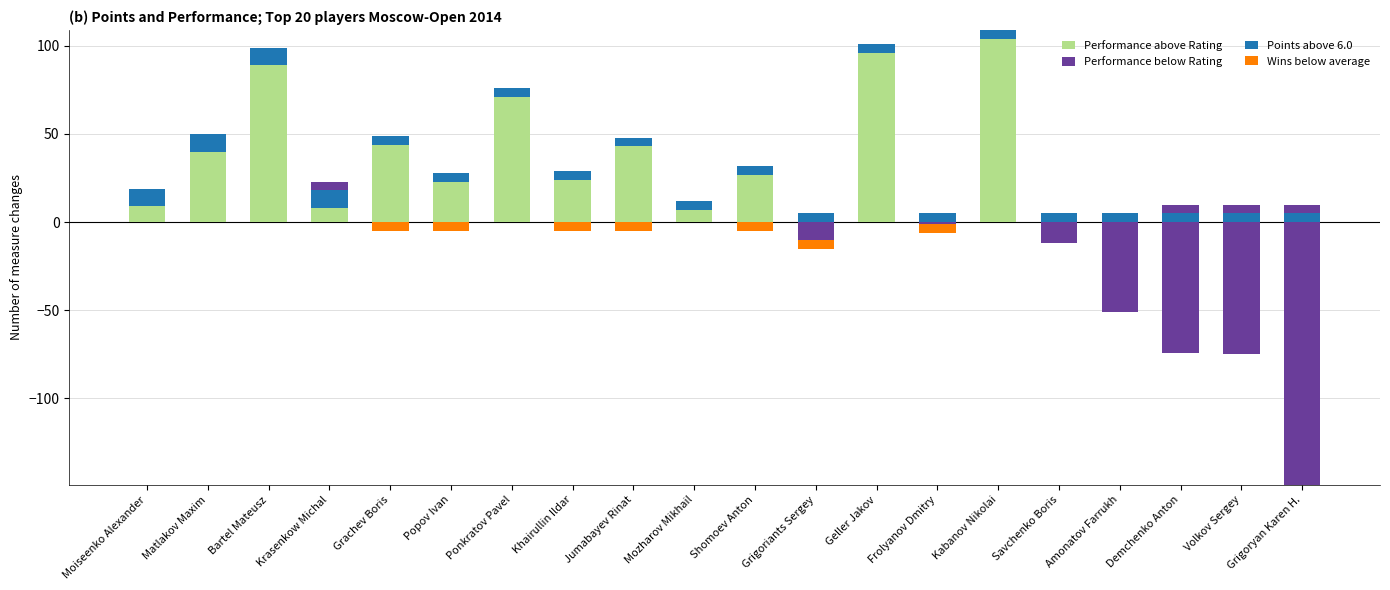

What is the average value of the Wins below avg (Strengthening 2) series?

-2